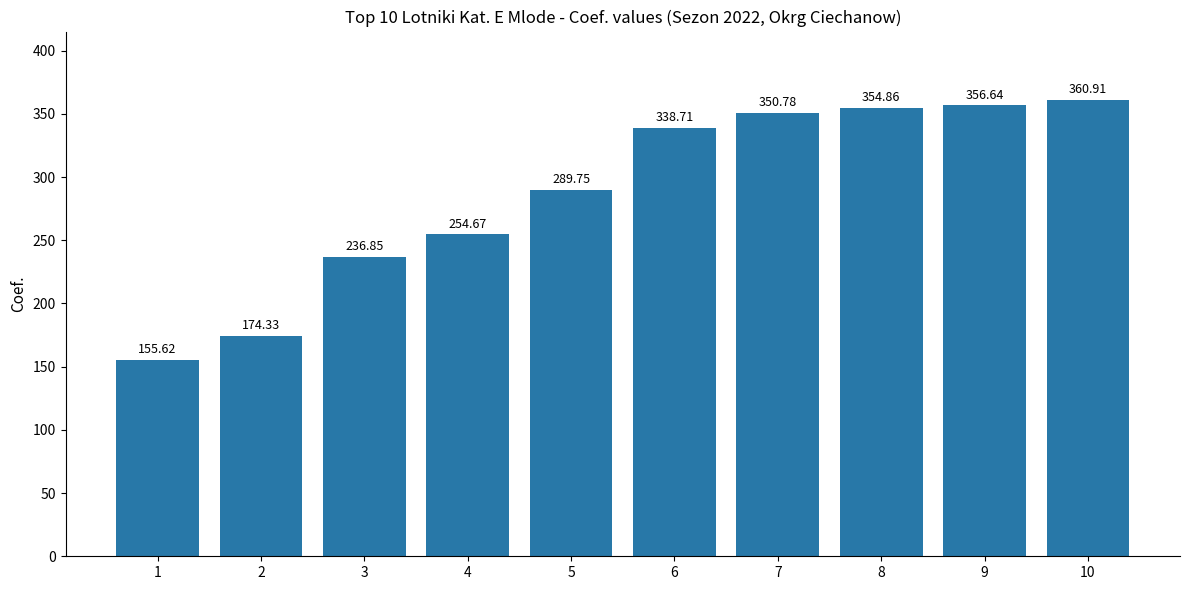

What is the difference between the values at 7 and 3?

113.9